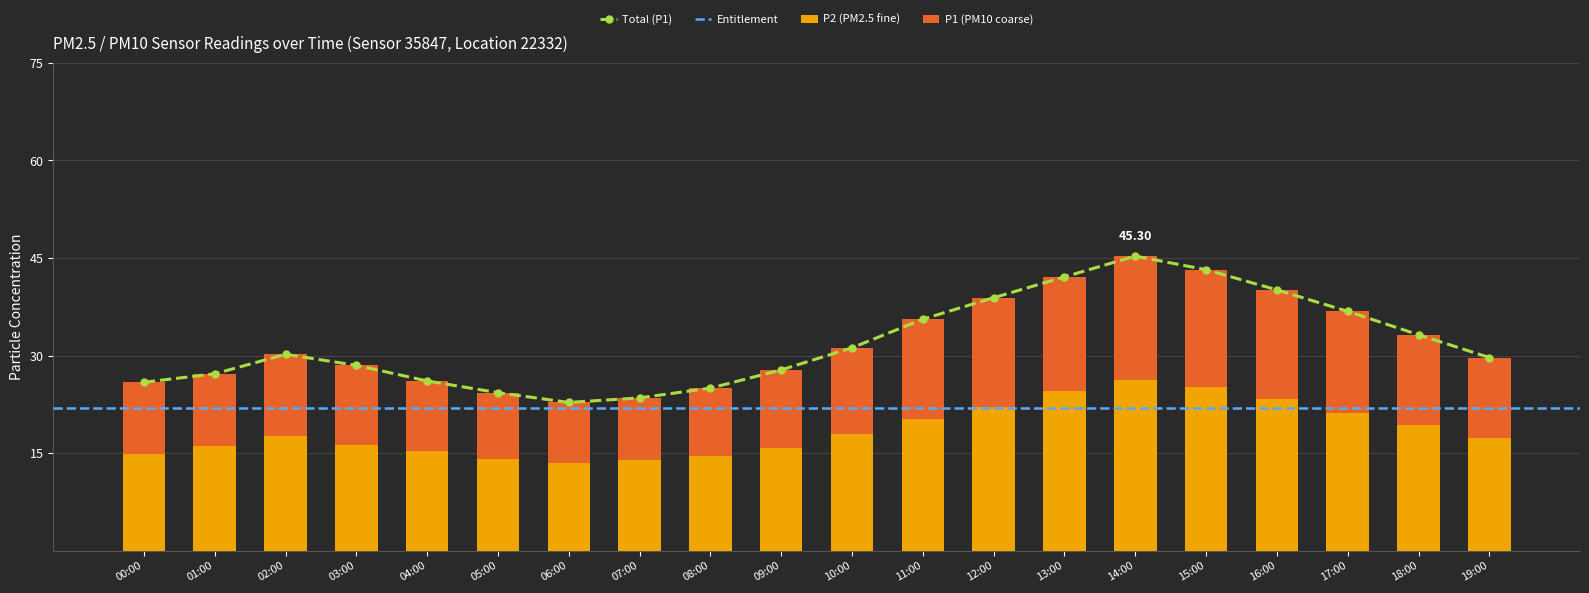

Which series changed the most between 00:00 and 08:00?

P1